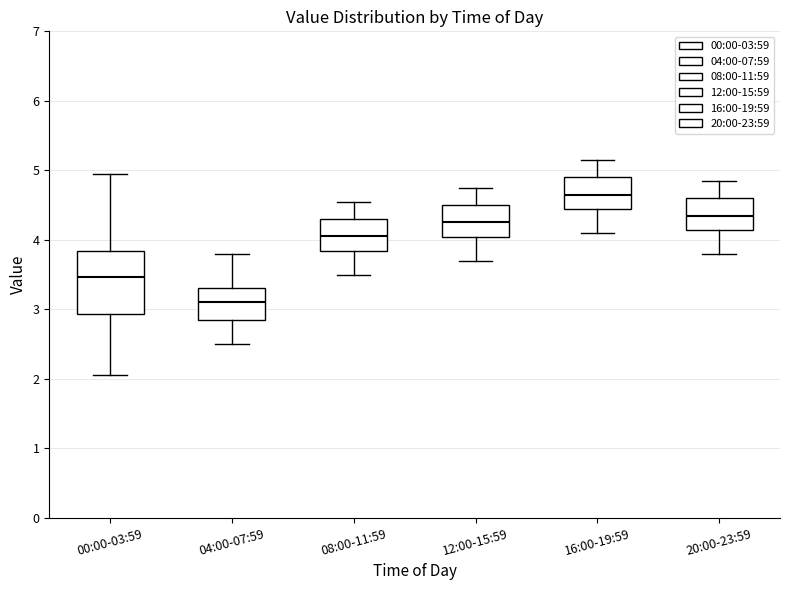

Which box's median line is the highest?

16:00-19:59